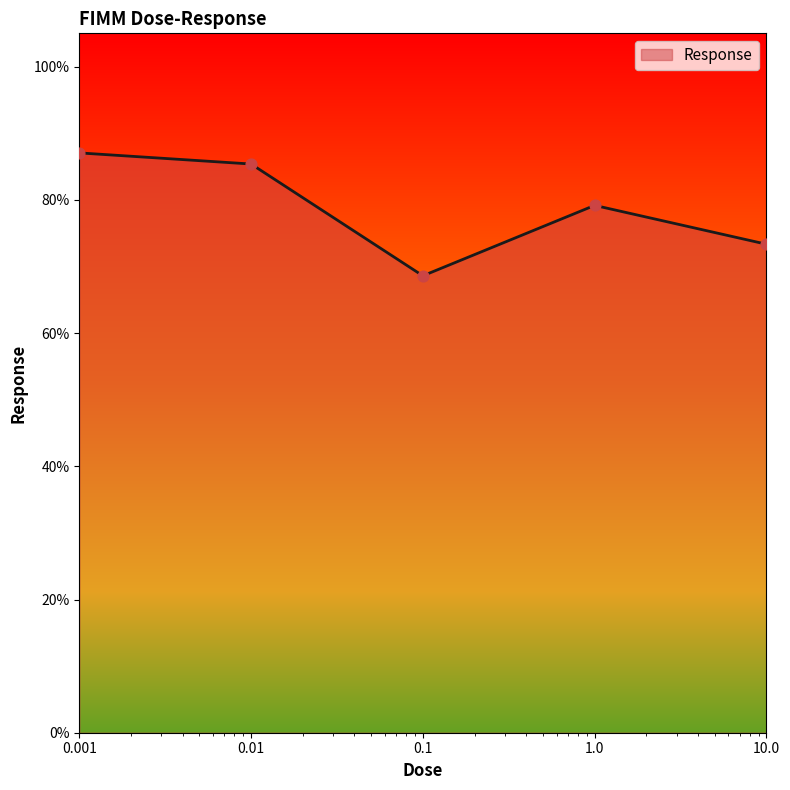

Which has a higher value, 0.01 or 1.0?

0.01